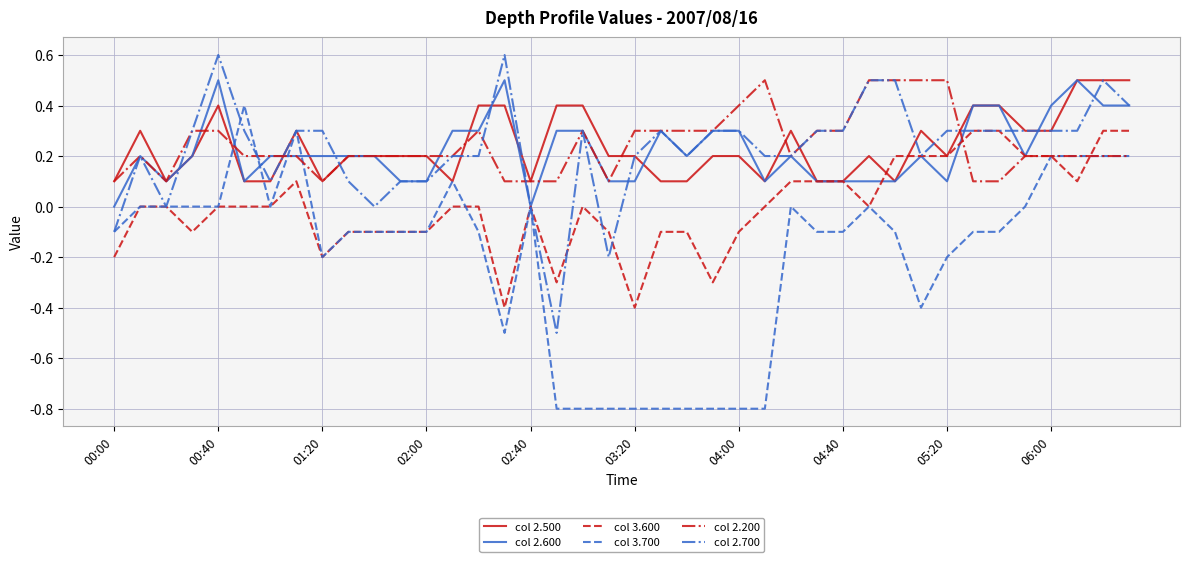

What is the greatest value displayed?

0.6